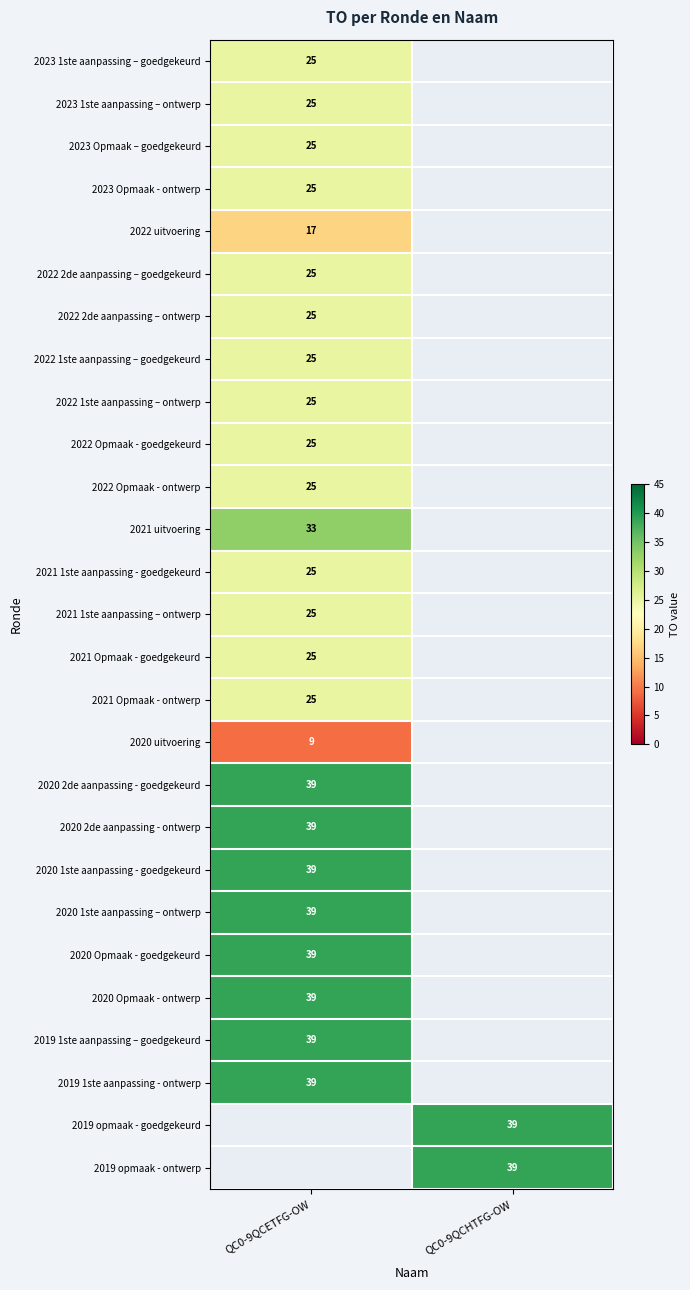

True or false: 2020 Opmaak - goedgekeurd has a value of 39 at QC0-9QCETFG-OW.

True